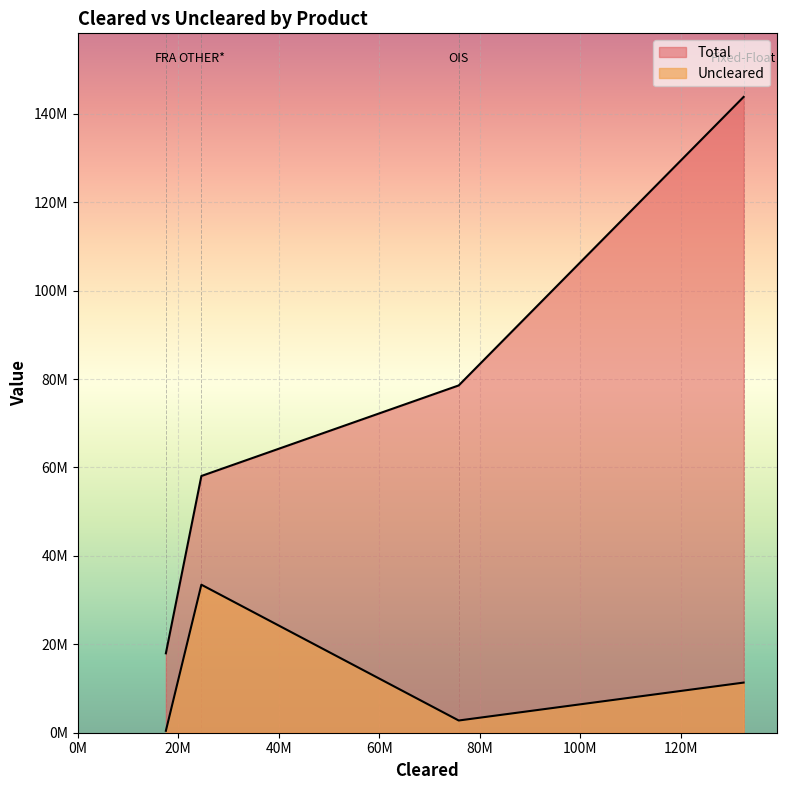

Rank the categories by Uncleared value from highest to lowest.

OTHER*, Fixed-Float, OIS, FRA